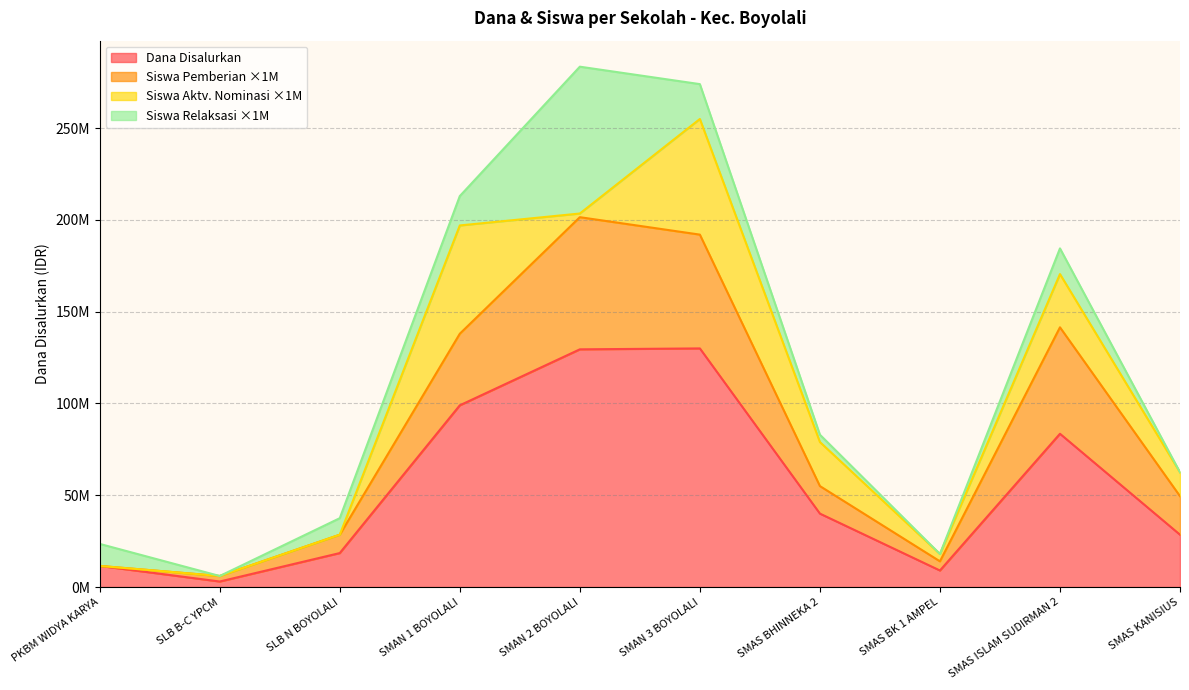

How many data points in Siswa Pemberian are above 55000000?

4